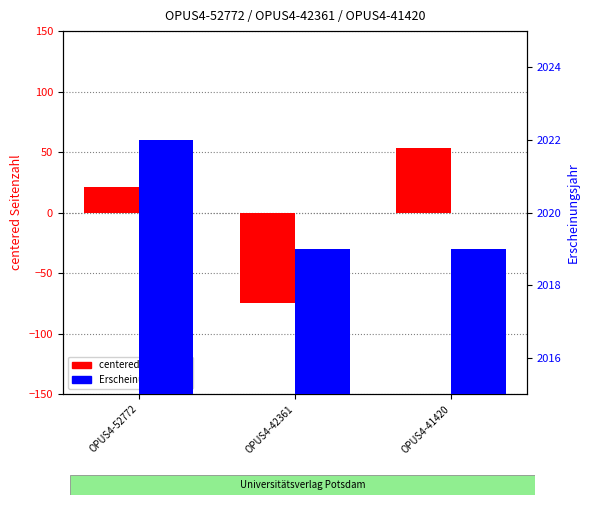

Reading right to left, what are all the values shown in this chart?

centered Seitenzahl: 53.3	-74.7	21.3
Erscheinungsjahr: 2019.0	2019.0	2022.0